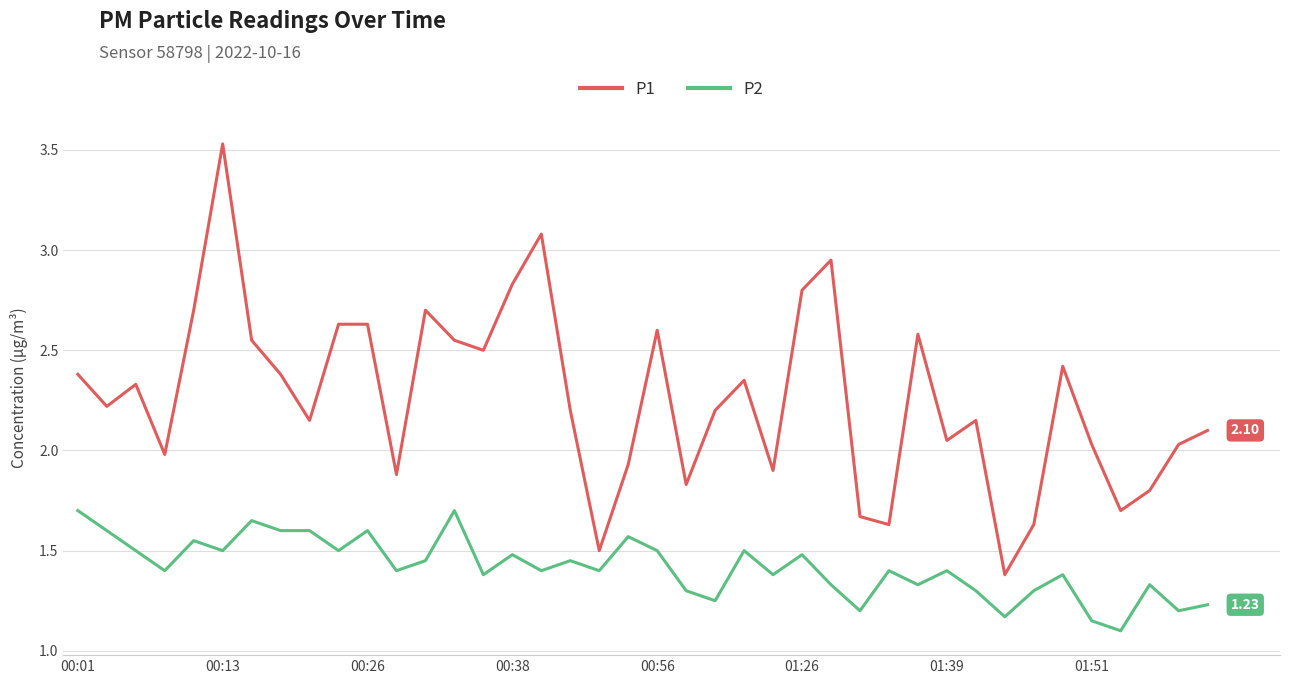

Which series has the widest spread of values?

P1